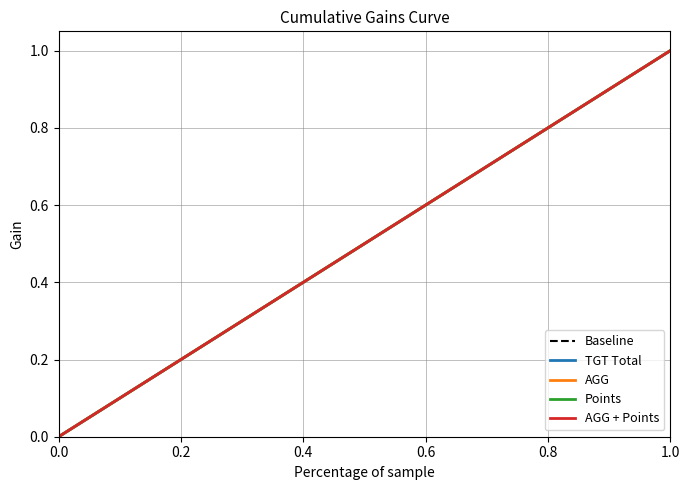

What is the difference between the maximum and minimum values in the Baseline series?

1